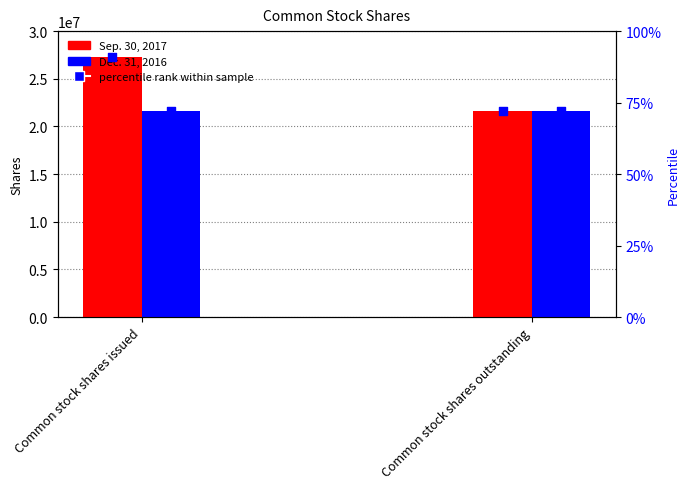

What is the total value across all series at Common stock shares issued?

48879905.9